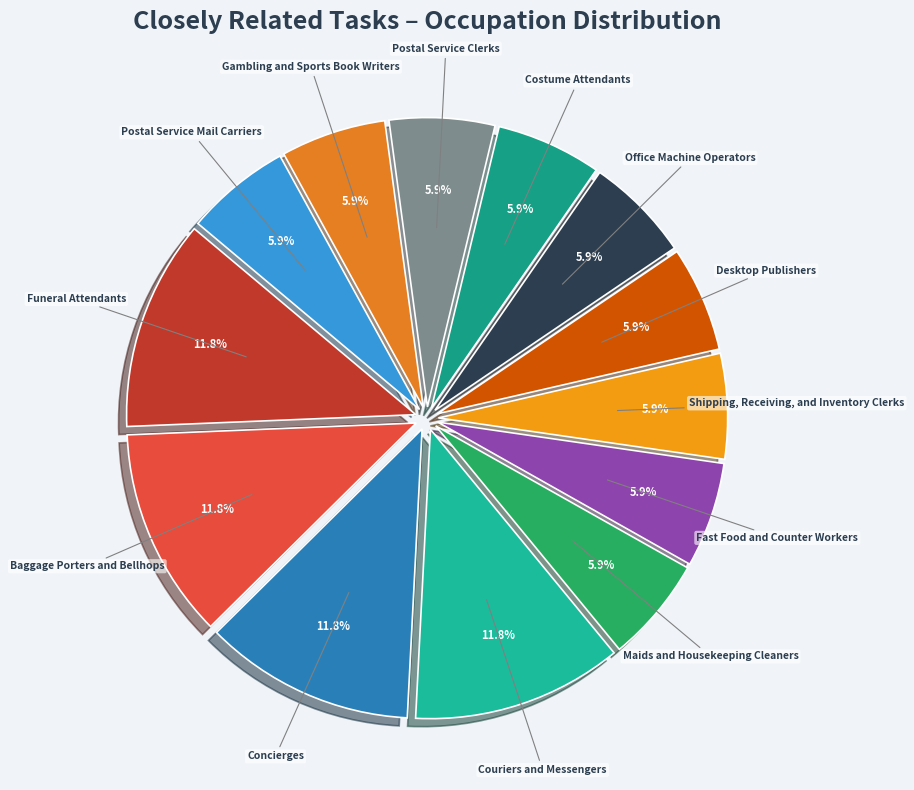

Is the sum of Office Machine Operators and Postal Service Mail Carriers greater than half?

No